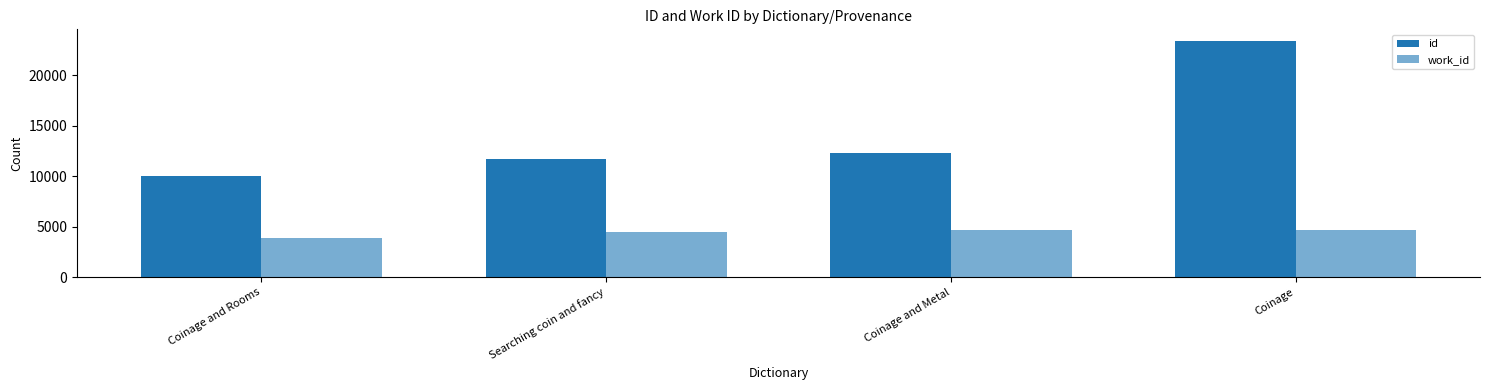

Count the number of data series in this chart.

2